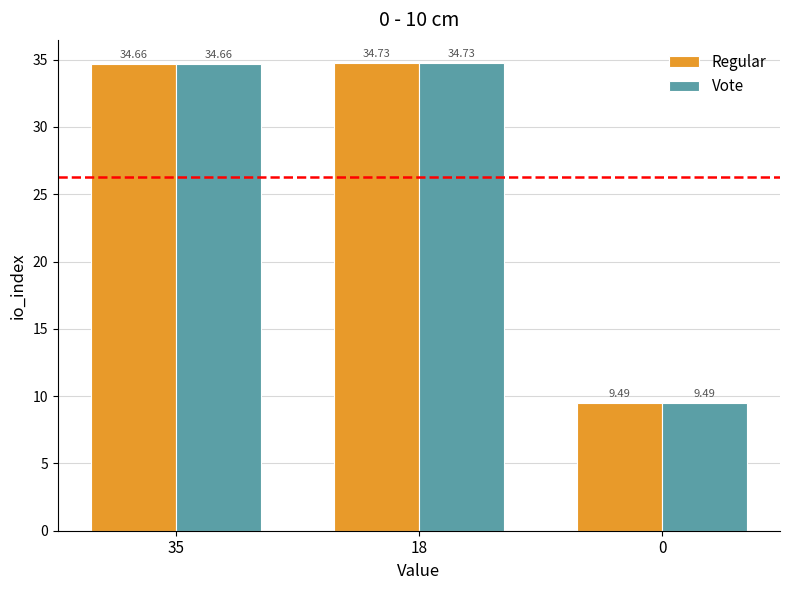

What is the difference between the maximum and second lowest values in the Regular series?

0.1